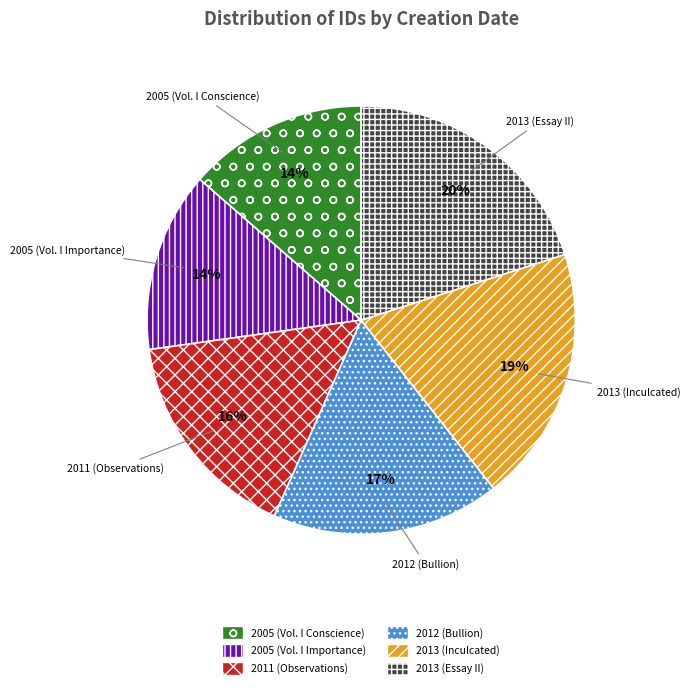

To the nearest percent, what portion does 2011 (Observations) represent?

16%